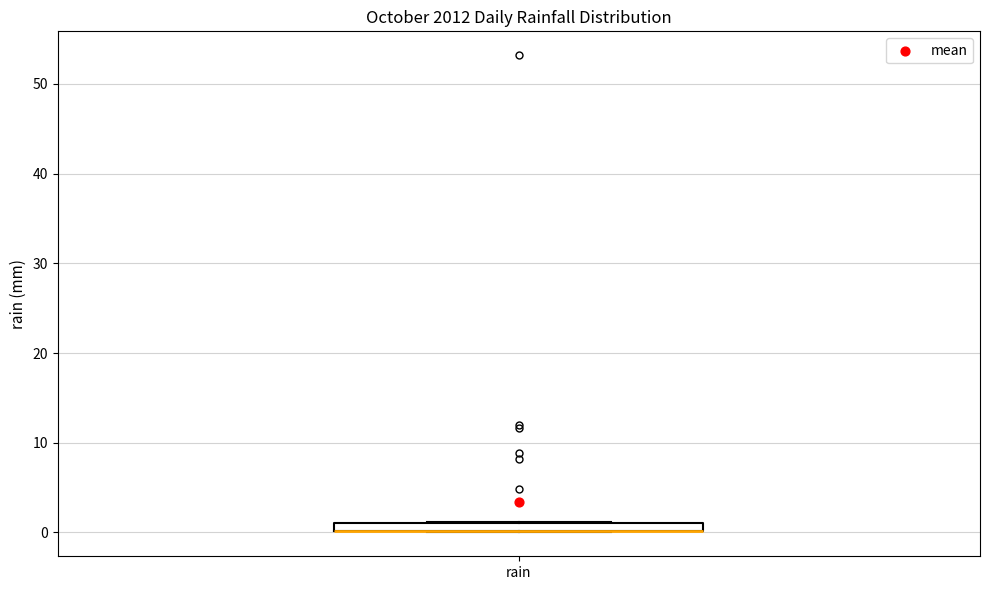

Where is the upper edge of the box for rain on the y-axis? The values are not printed on the chart, so give them approximately, as read against the axis.

1